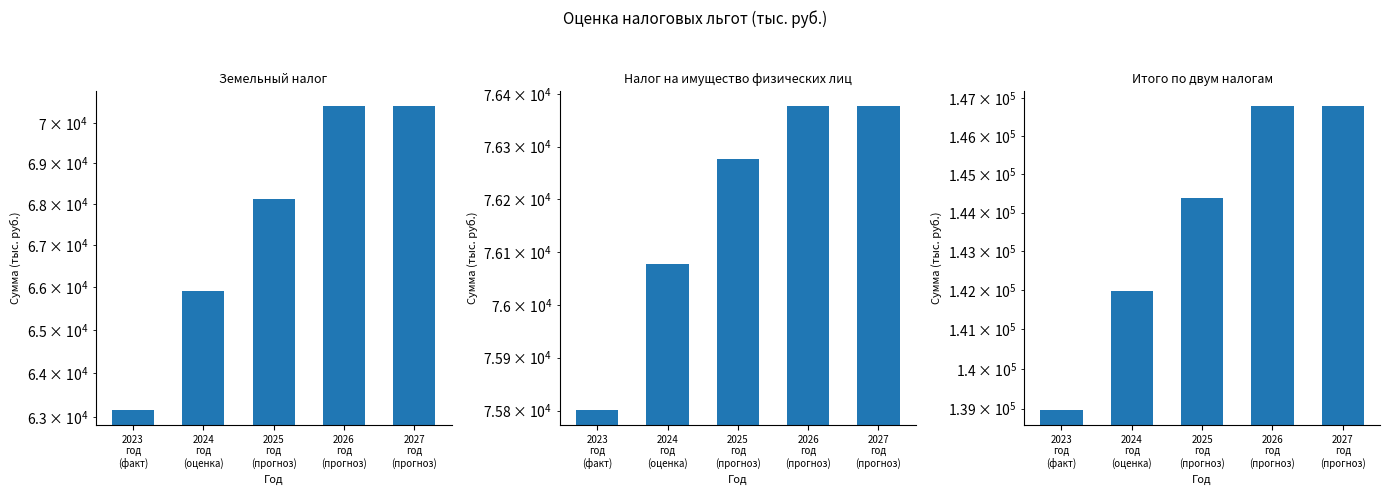

What position from the right is 2026
год
(прогноз)?

2